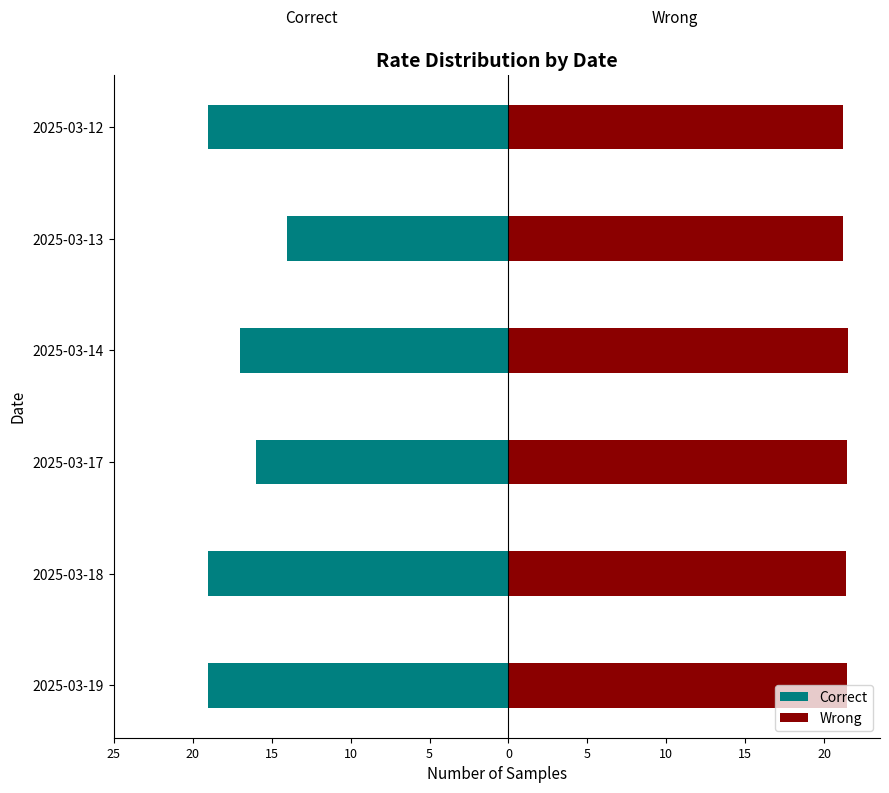

Is it true that Wrong equals 21.4 at 2025-03-18?

True